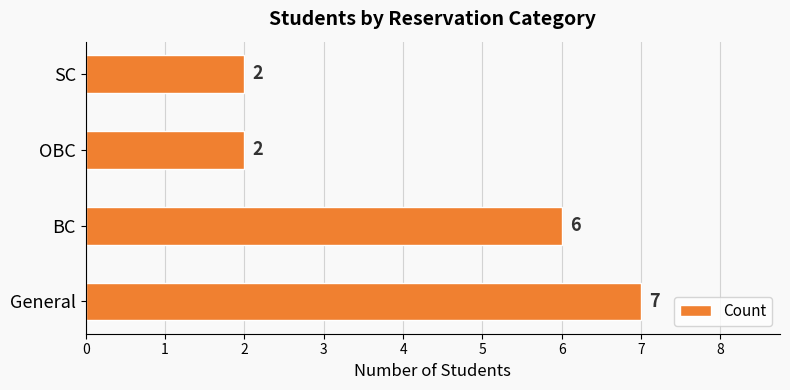

The chart shows a value of 9 at General. True or false?

False